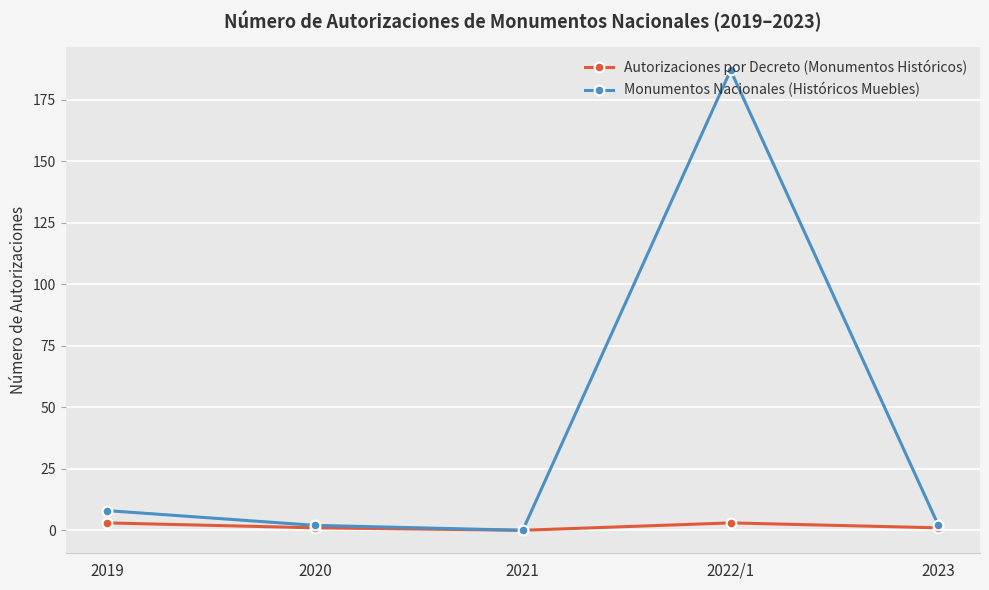

At which label is Monumentos Nacionales (Históricos Muebles) closest to 93?

2019